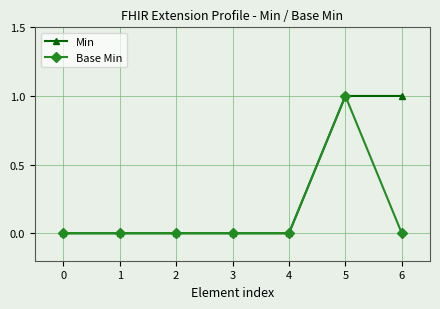

What is the value of the Min point at the 7th from the left?

1